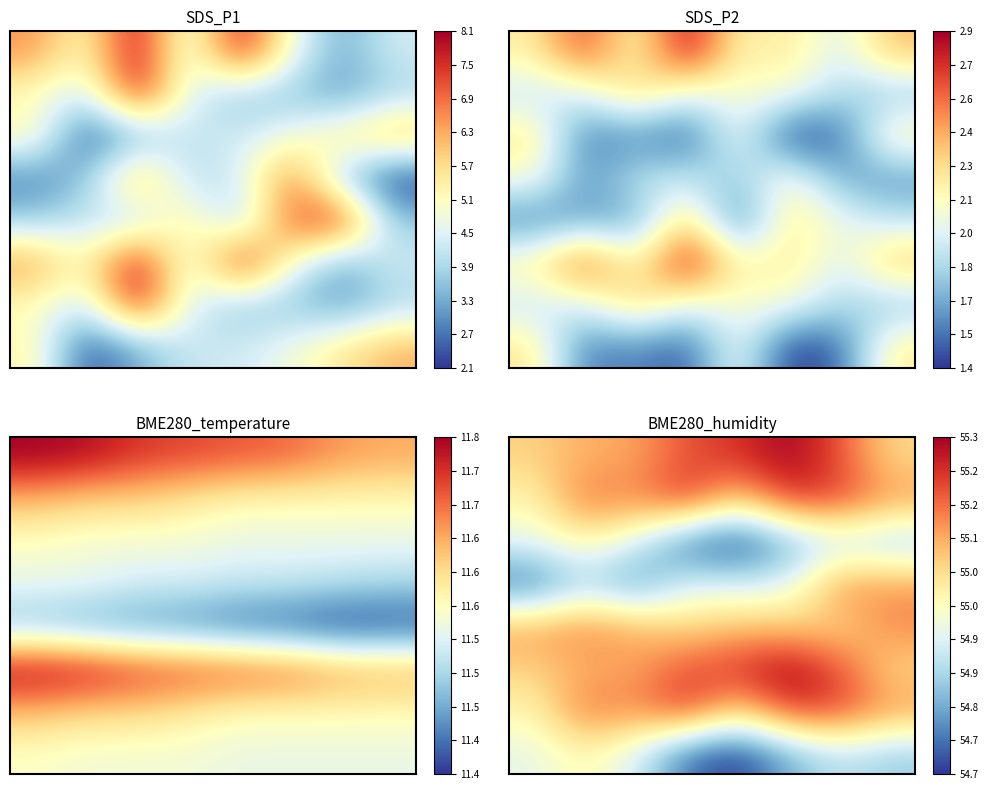

What is the spread (max minus min) of values at 0?

0.4